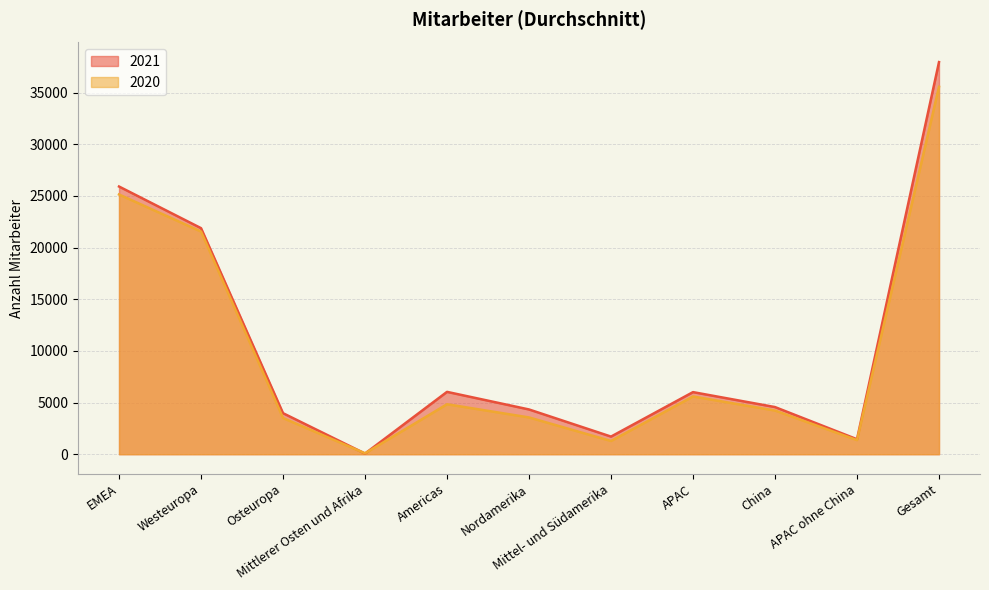

How many data points in 2021 are less than 4562?

5